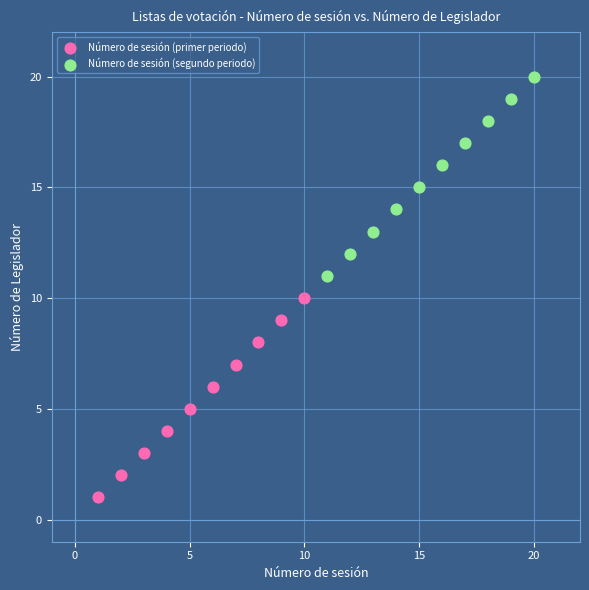

Which series contains the highest Y value?

Número de sesión (segundo periodo)